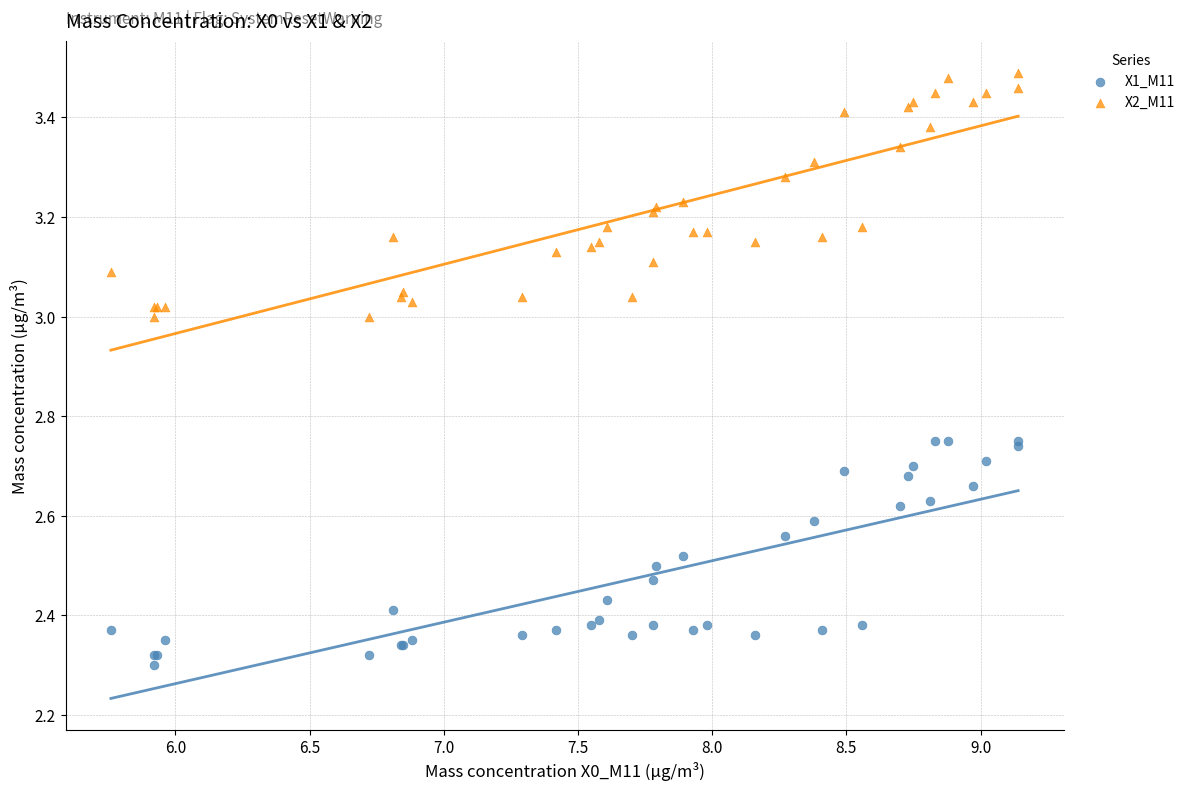

Which series contains the highest Y value?

X2_M11